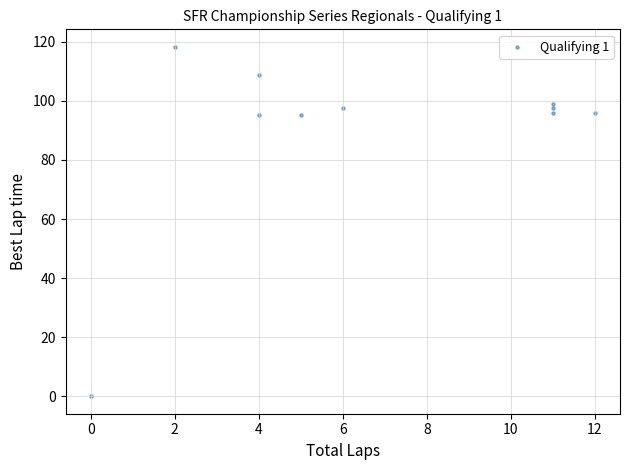

What is the average Y value?

90.3